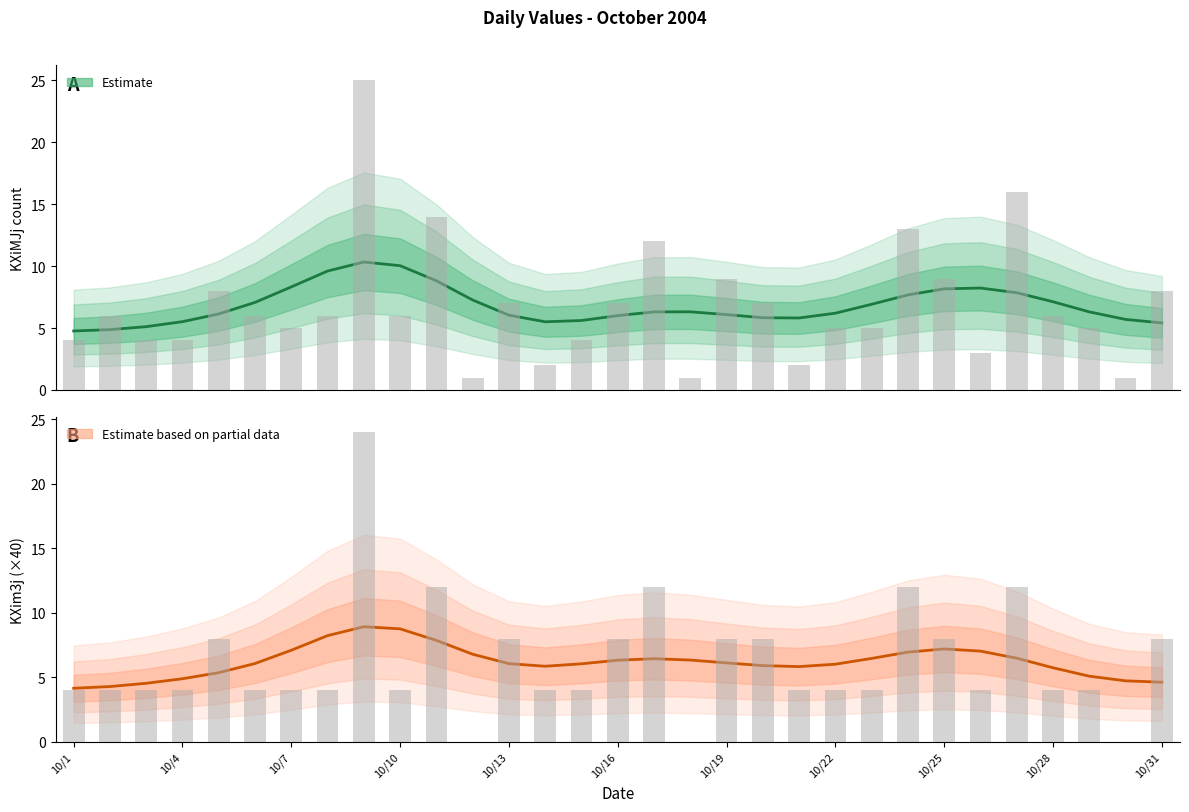

Are the bars horizontal?

No